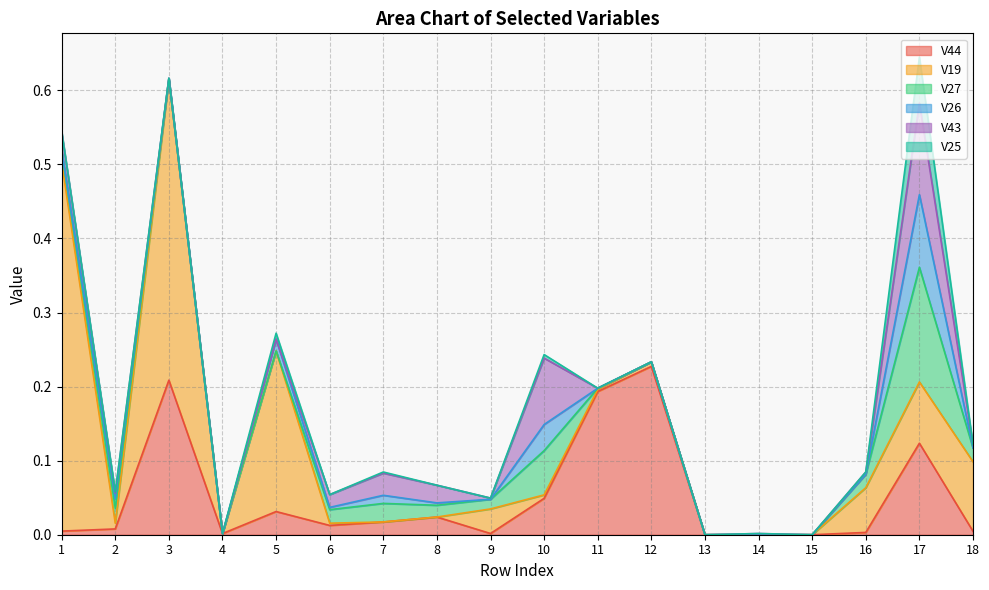

The value of V19 at 3 is 0.4. True or false?

True